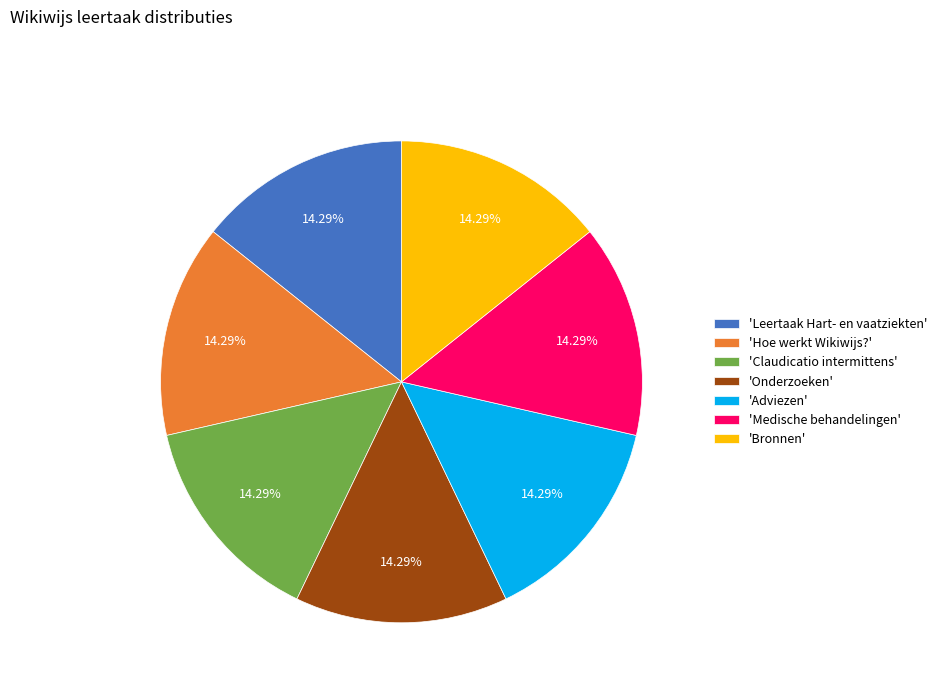

Is there a majority slice in this chart?

No